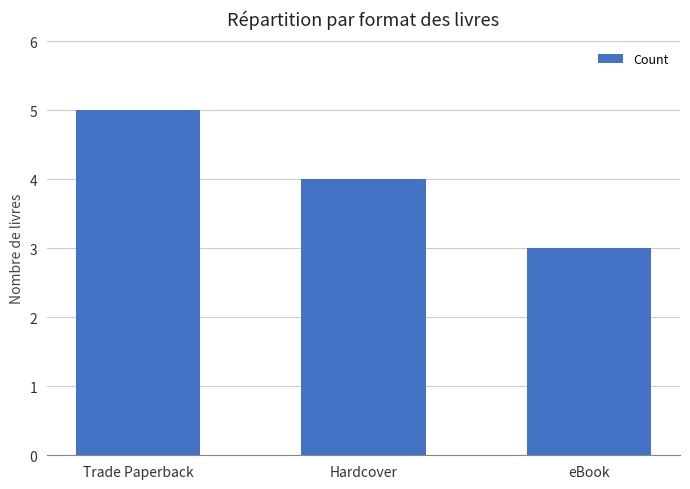

How many series are shown in this chart?

1